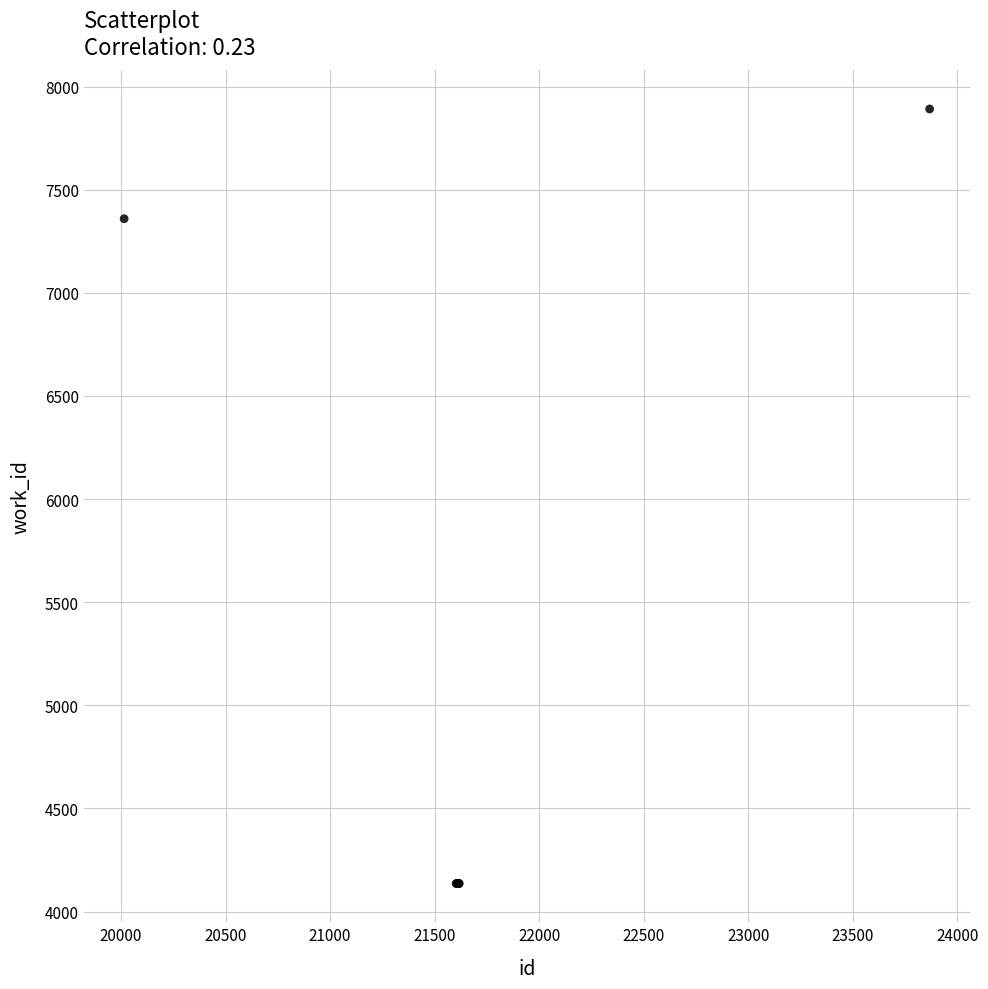

What Y value in the scatter plot is closest to 6013?

7359